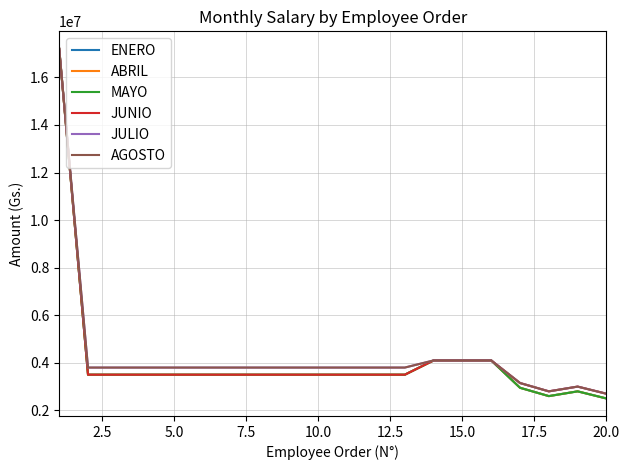

What is the value of the ENERO point at the 5th from the left?

3500000